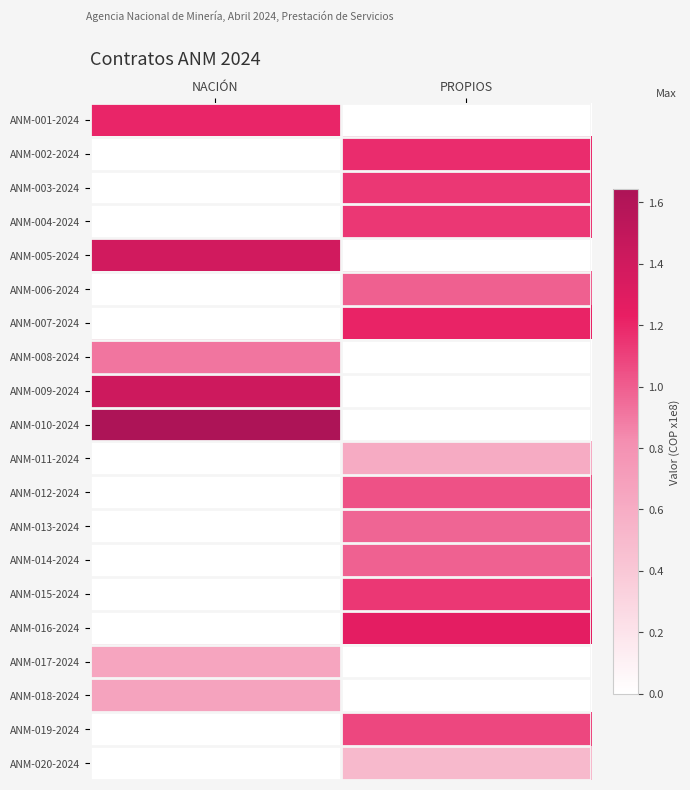

Reading right to left, transcribe all the data shown in this chart.

ANM-001-2024: PROPIOS=0.0	NACIÓN=1.2
ANM-002-2024: PROPIOS=1.2	NACIÓN=0.0
ANM-003-2024: PROPIOS=1.1	NACIÓN=0.0
ANM-004-2024: PROPIOS=1.1	NACIÓN=0.0
ANM-005-2024: PROPIOS=0.0	NACIÓN=1.4
ANM-006-2024: PROPIOS=1.0	NACIÓN=0.0
ANM-007-2024: PROPIOS=1.2	NACIÓN=0.0
ANM-008-2024: PROPIOS=0.0	NACIÓN=0.9
ANM-009-2024: PROPIOS=0.0	NACIÓN=1.4
ANM-010-2024: PROPIOS=0.0	NACIÓN=1.6
ANM-011-2024: PROPIOS=0.6	NACIÓN=0.0
ANM-012-2024: PROPIOS=1.0	NACIÓN=0.0
ANM-013-2024: PROPIOS=1.0	NACIÓN=0.0
ANM-014-2024: PROPIOS=1.0	NACIÓN=0.0
ANM-015-2024: PROPIOS=1.1	NACIÓN=0.0
ANM-016-2024: PROPIOS=1.3	NACIÓN=0.0
ANM-017-2024: PROPIOS=0.0	NACIÓN=0.7
ANM-018-2024: PROPIOS=0.0	NACIÓN=0.7
ANM-019-2024: PROPIOS=1.1	NACIÓN=0.0
ANM-020-2024: PROPIOS=0.5	NACIÓN=0.0